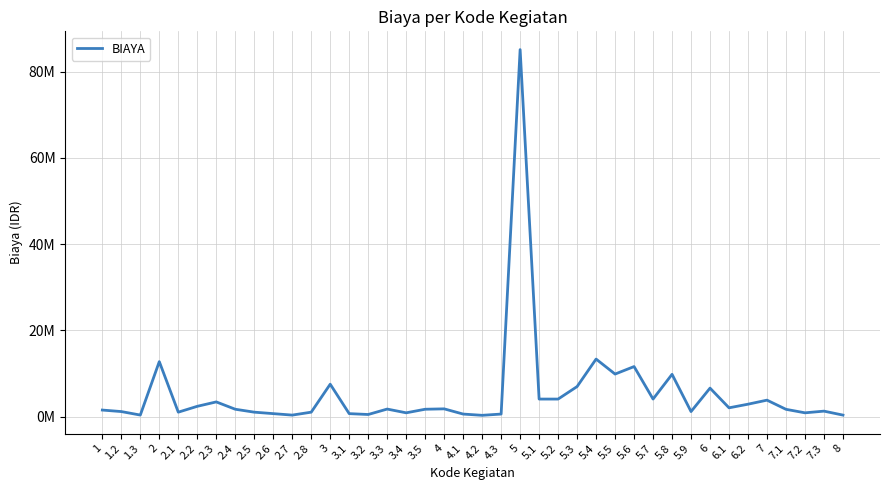

Is it true that the value at 4.3 is 580000?

True